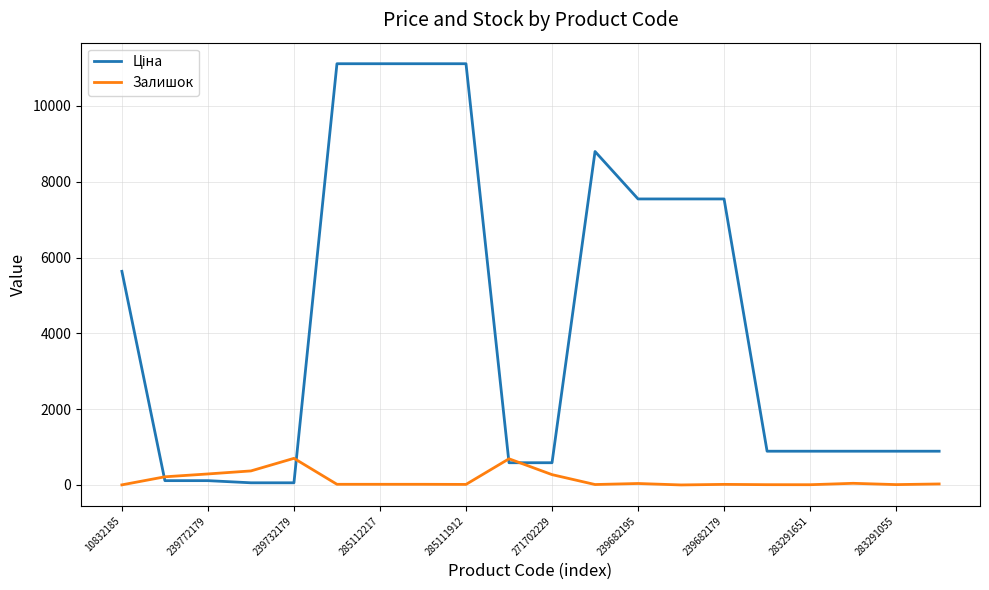

Is this an area chart (filled region under the line)?

No